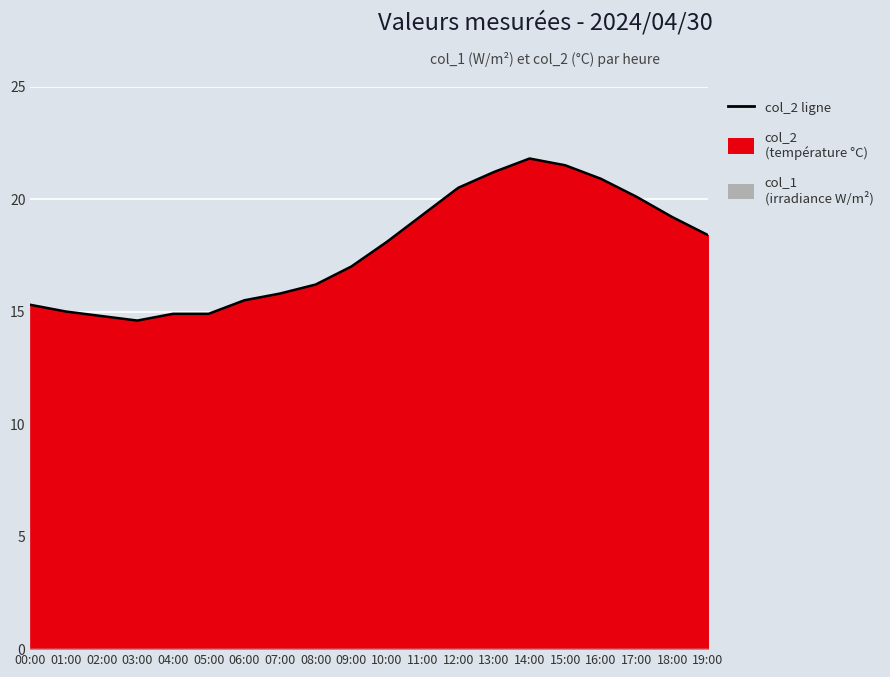

How many lines are shown in the chart?

1